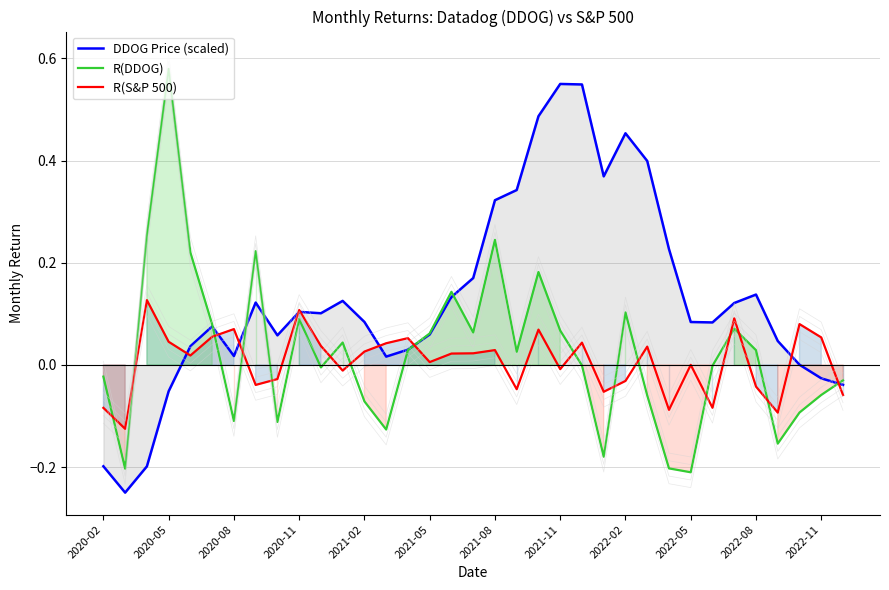

The value of DDOG Price (scaled) at 2020-02 is -0.2. True or false?

True